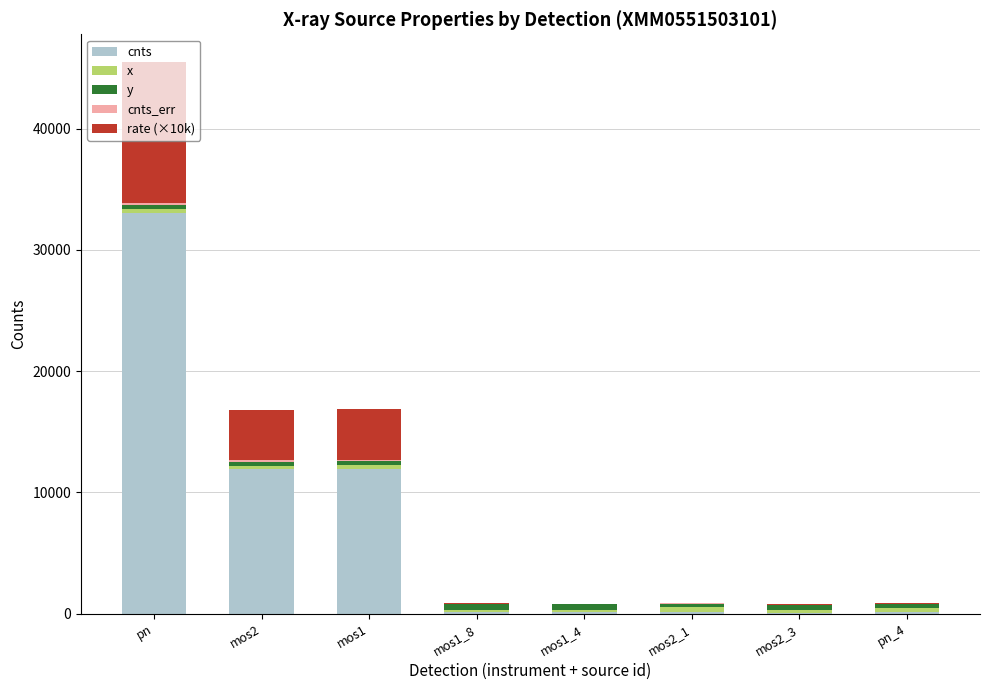

At which label does cnts reach its peak?

pn